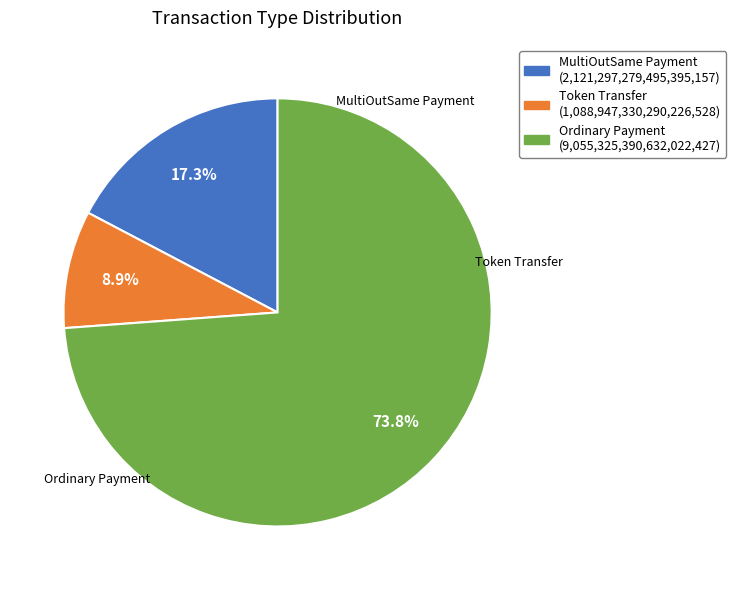

What is the smallest slice in the pie chart?

Token Transfer